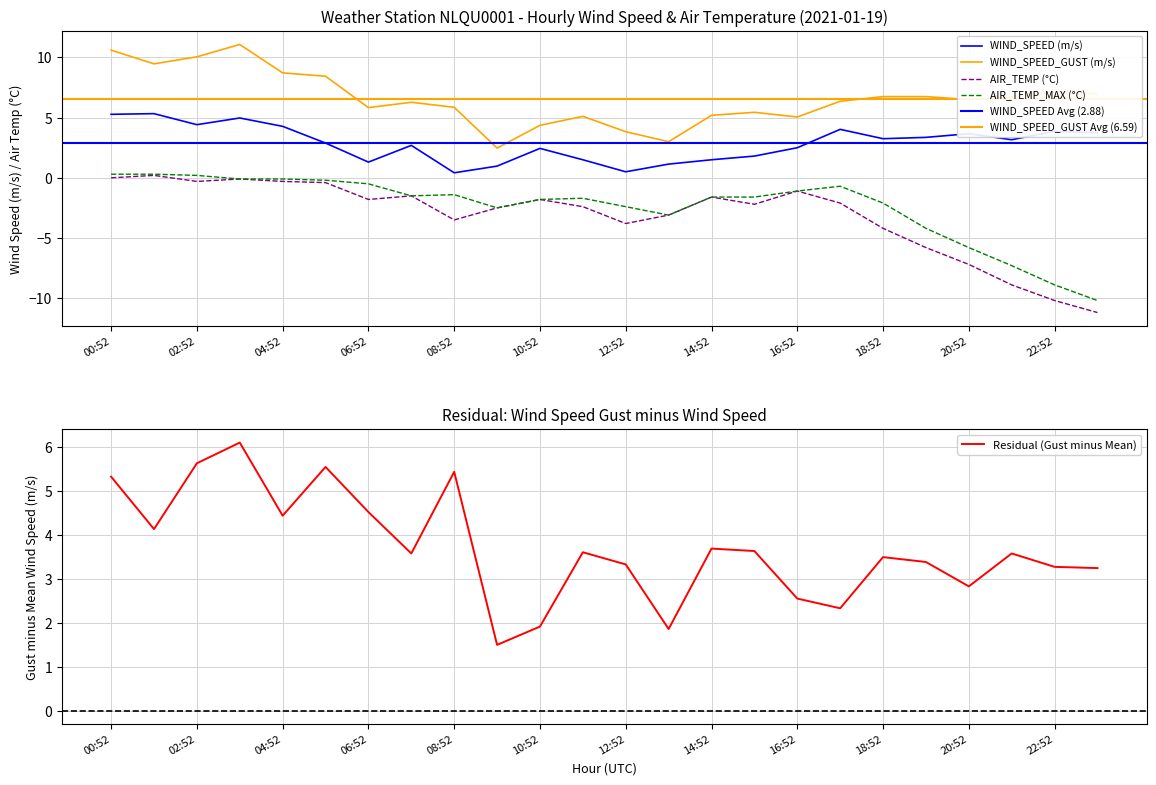

Reading left to right, extract all data points from this chart.

WIND_SPEED: 5.3	5.3	4.4	5.0	4.3	2.9	1.3	2.7	0.4	1.0	2.4	1.5	0.5	1.1	1.5	1.8	2.5	4.0	3.2	3.4	3.7	3.2	3.9	3.8
WIND_SPEED_GUST: 10.6	9.5	10.1	11.1	8.7	8.4	5.8	6.3	5.9	2.5	4.4	5.1	3.8	3.0	5.2	5.4	5.1	6.4	6.8	6.8	6.5	6.8	7.1	7.0
AIR_TEMP: 0.0	0.2	-0.3	-0.1	-0.3	-0.4	-1.8	-1.5	-3.5	-2.5	-1.8	-2.4	-3.8	-3.1	-1.6	-2.2	-1.1	-2.1	-4.2	-5.8	-7.2	-8.9	-10.2	-11.2
AIR_TEMP_MAX: 0.3	0.3	0.2	-0.1	-0.1	-0.2	-0.5	-1.5	-1.4	-2.5	-1.8	-1.7	-2.4	-3.1	-1.6	-1.6	-1.1	-0.7	-2.1	-4.2	-5.8	-7.3	-8.9	-10.2